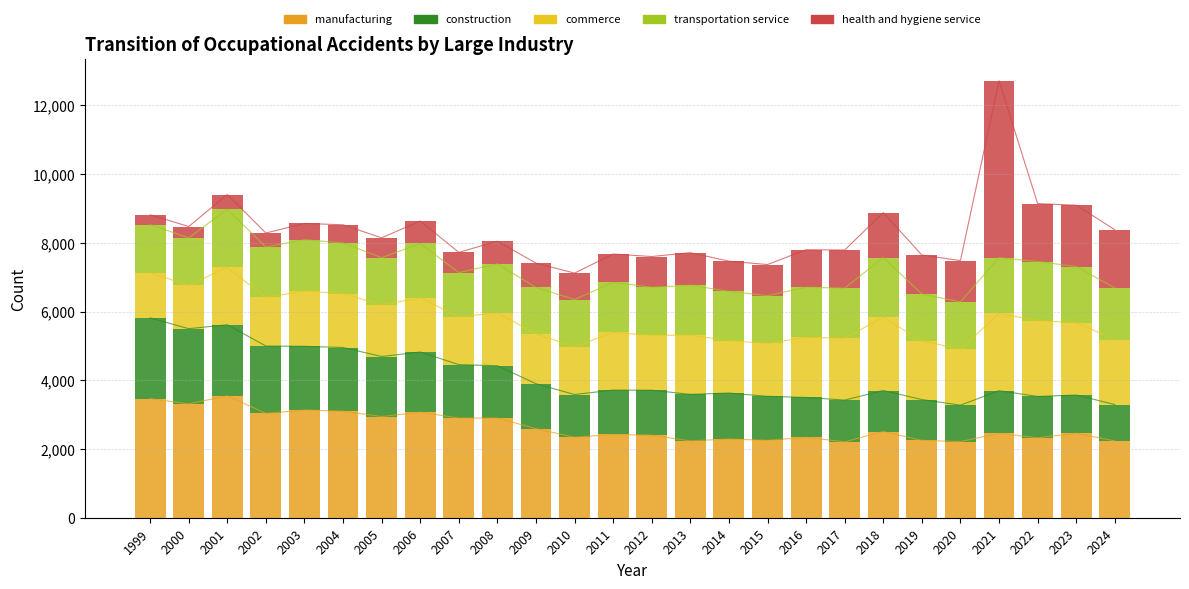

How many data points in commerce are above 1607?

12